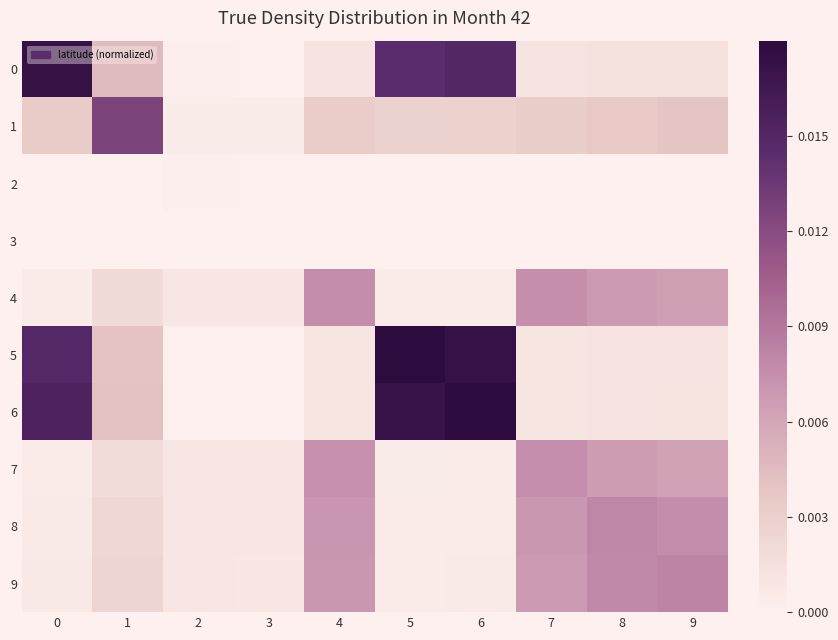

At how many categories does at least one series exceed 0?

10